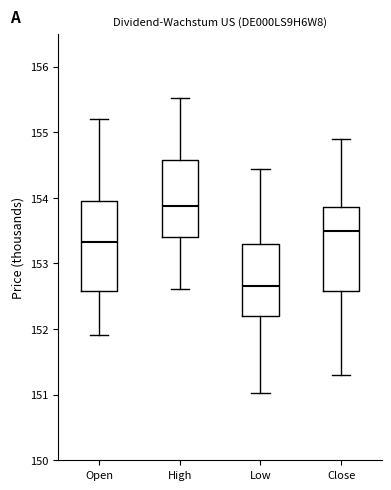

Which box has the highest median line?

High